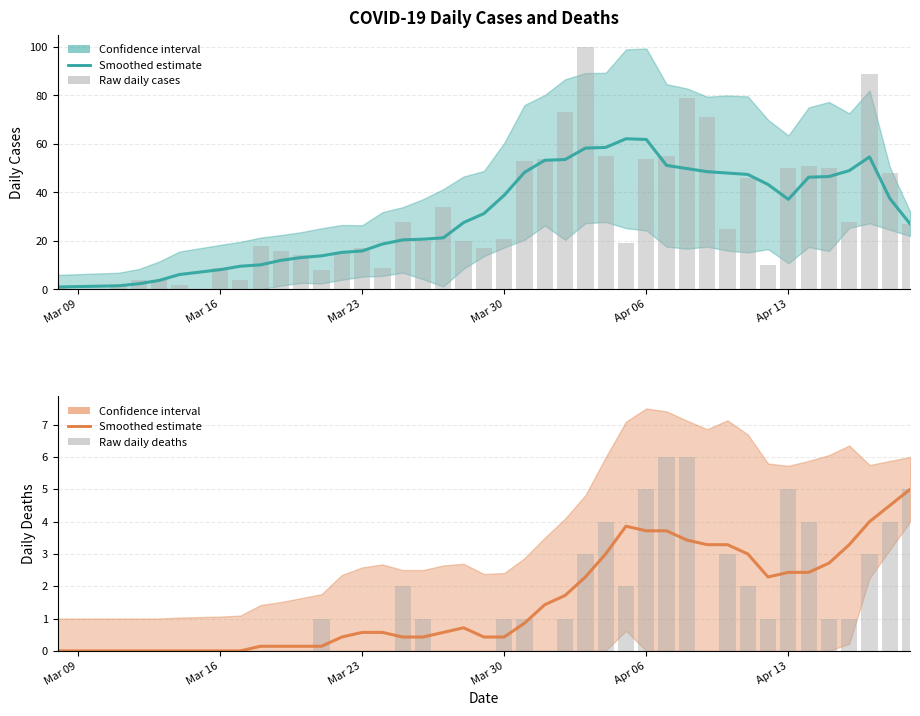

Reading left to right, what are all the values shown in this chart?

casos: 1.0	1.5	2.3	3.7	6.1	8.1	9.6	10.1	12.0	13.1	13.9	15.3	15.9	18.7	20.4	20.7	21.3	27.6	31.3	38.9	48.3	53.3	53.6	58.3	58.6	62.1	61.9	51.1	49.9	48.6	48.0	47.4	43.3	37.1	46.3	46.6	49.0	54.7	37.5	27.0
casos (raw): 1.0	2.0	4.0	4.0	2.0	9.0	4.0	18.0	16.0	14.0	8.0	15.0	17.0	9.0	28.0	20.0	34.0	20.0	17.0	21.0	53.0	54.0	73.0	100.0	55.0	19.0	54.0	55.0	79.0	71.0	25.0	46.0	10.0	50.0	51.0	50.0	28.0	89.0	48.0	27.0
óbitos: 0.0	0.0	0.0	0.0	0.0	0.0	0.0	0.1	0.1	0.1	0.1	0.4	0.6	0.6	0.4	0.4	0.6	0.7	0.4	0.4	0.9	1.4	1.7	2.3	3.0	3.9	3.7	3.7	3.4	3.3	3.3	3.0	2.3	2.4	2.4	2.7	3.3	4.0	4.5	5.0
óbitos (raw): 0.0	0.0	0.0	0.0	0.0	0.0	0.0	0.0	0.0	0.0	1.0	0.0	0.0	0.0	2.0	1.0	0.0	0.0	0.0	1.0	1.0	0.0	1.0	3.0	4.0	2.0	5.0	6.0	6.0	0.0	3.0	2.0	1.0	5.0	4.0	1.0	1.0	3.0	4.0	5.0